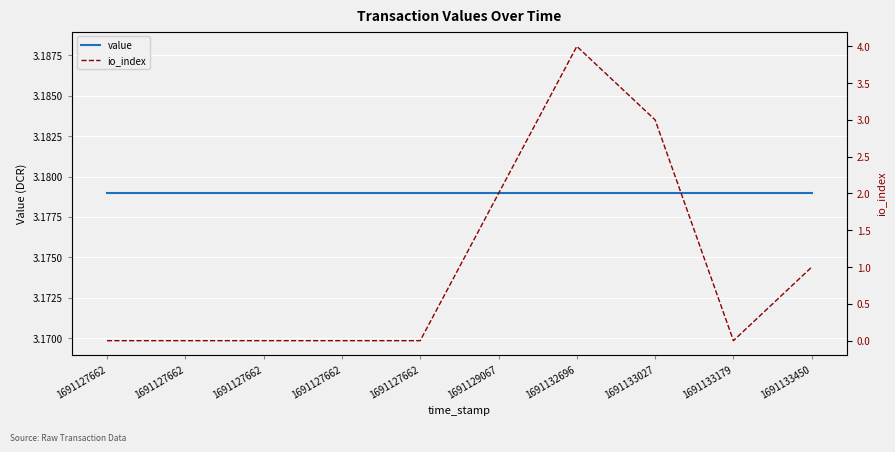

What are all the series names shown in the legend?

value, io_index